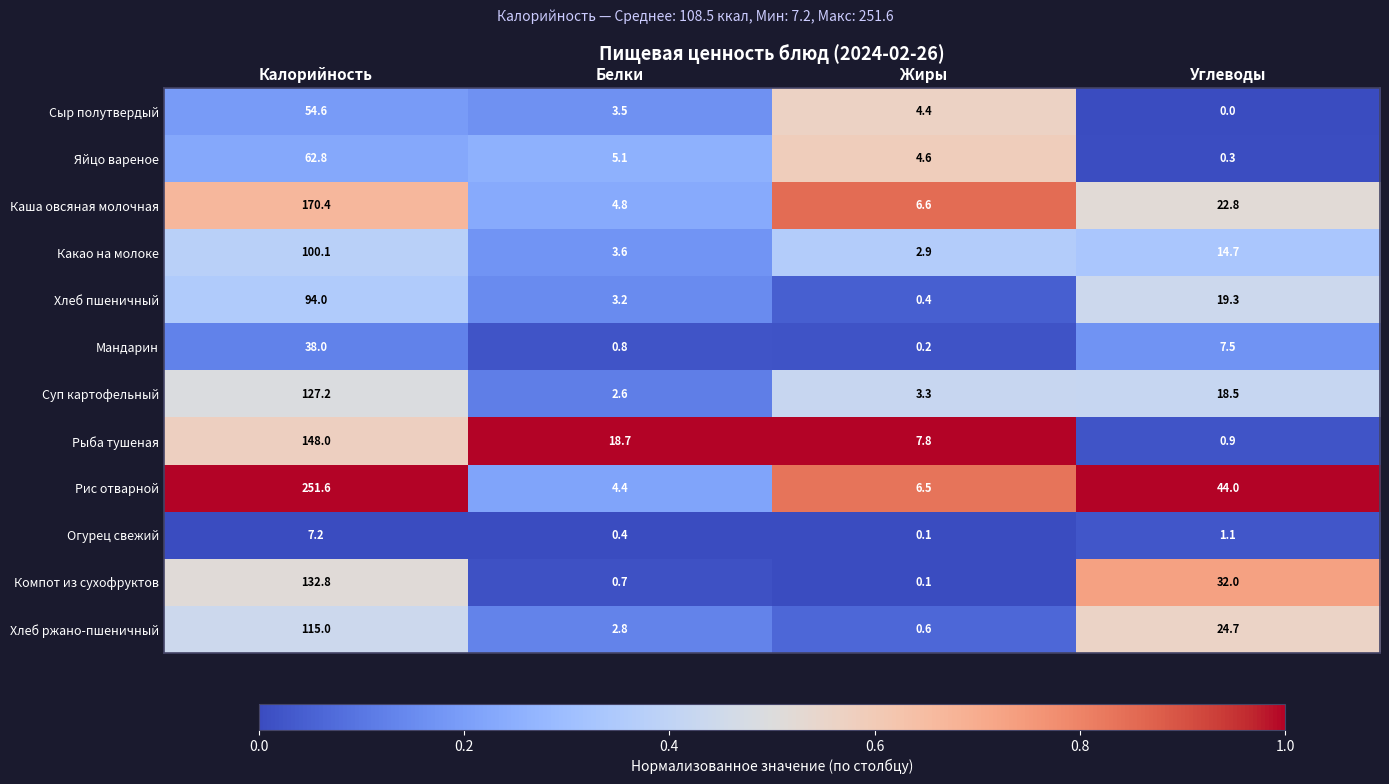

The Яйцо вареное series shows 5.1 at Белки. True or false?

True